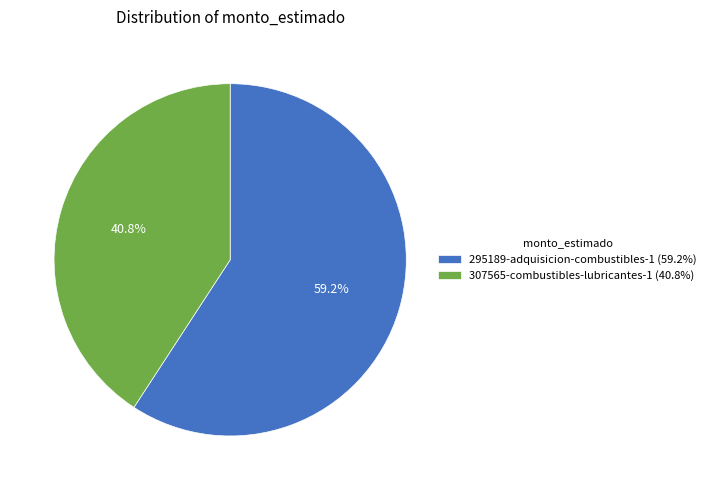

How many segments does this pie chart have?

2